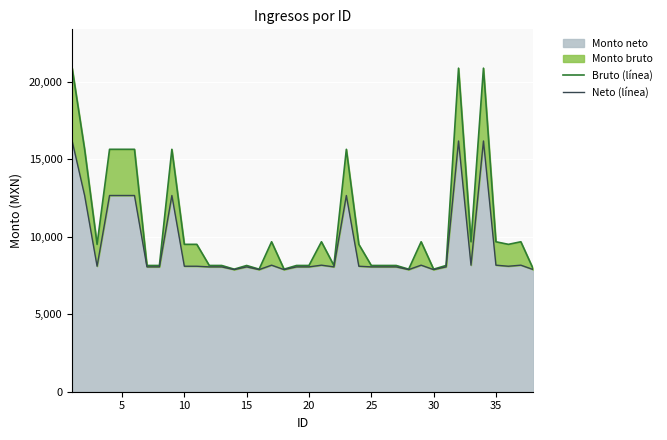

True or false: Bruto (línea) has more than 0 interior local peaks.

True